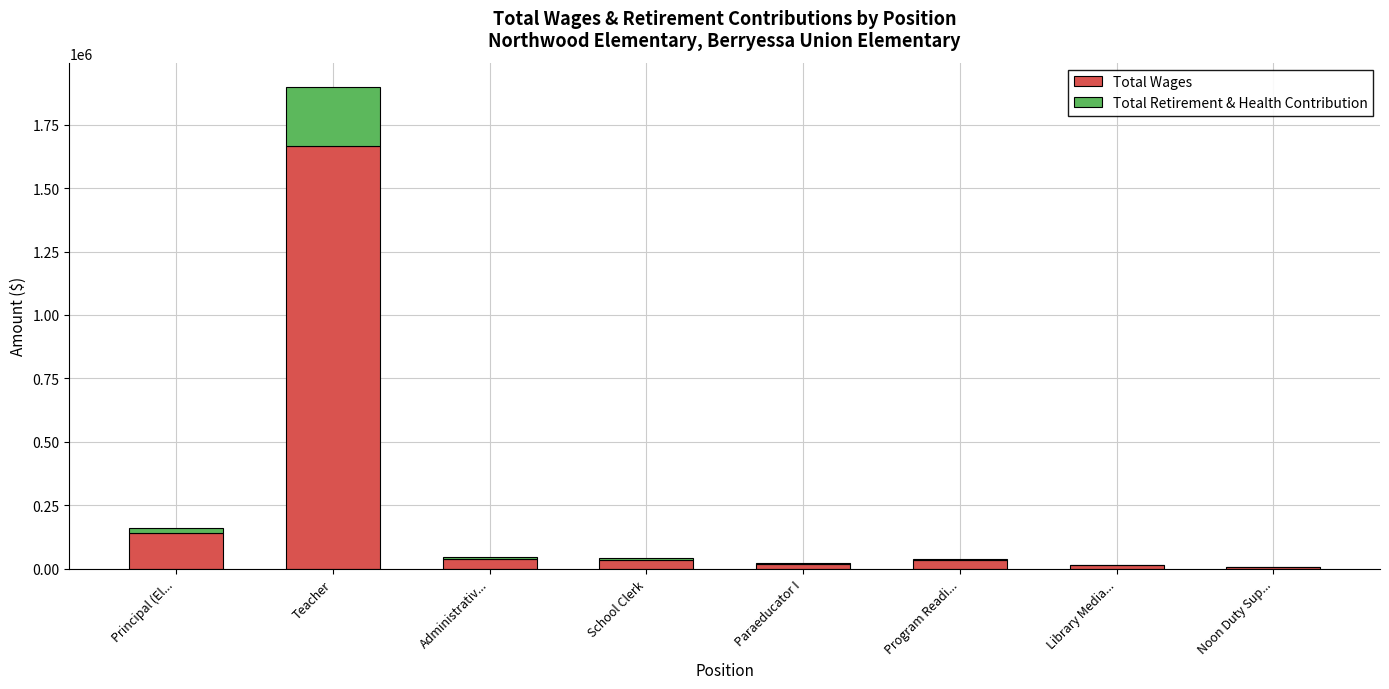

Which category has the highest value in the Total Wages series?

Teacher